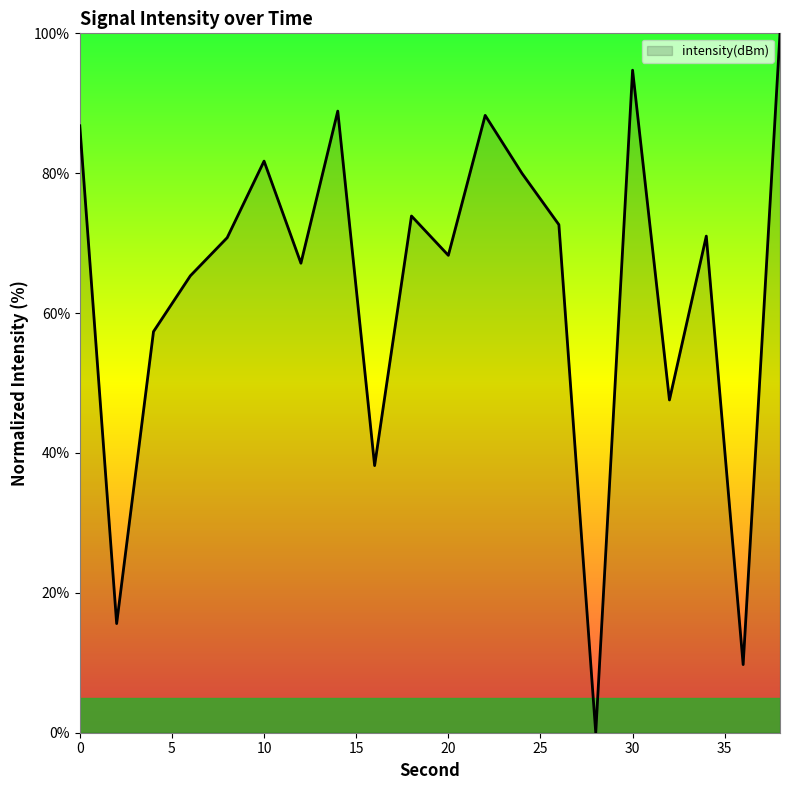

What is the difference between the maximum and minimum values?

100.0